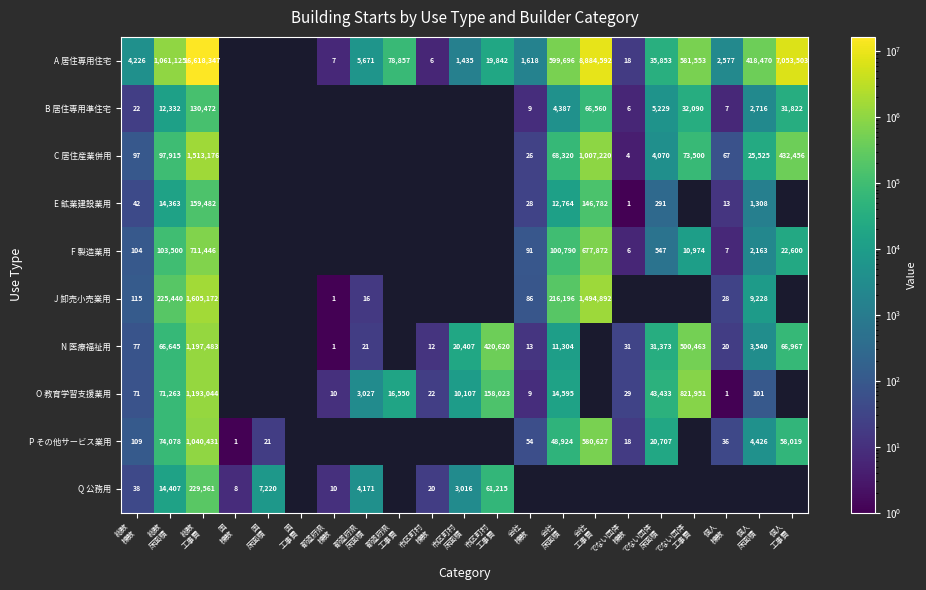

The value of J 卸売小売業用 at 会社 工事費 is 1494892.0. True or false?

True